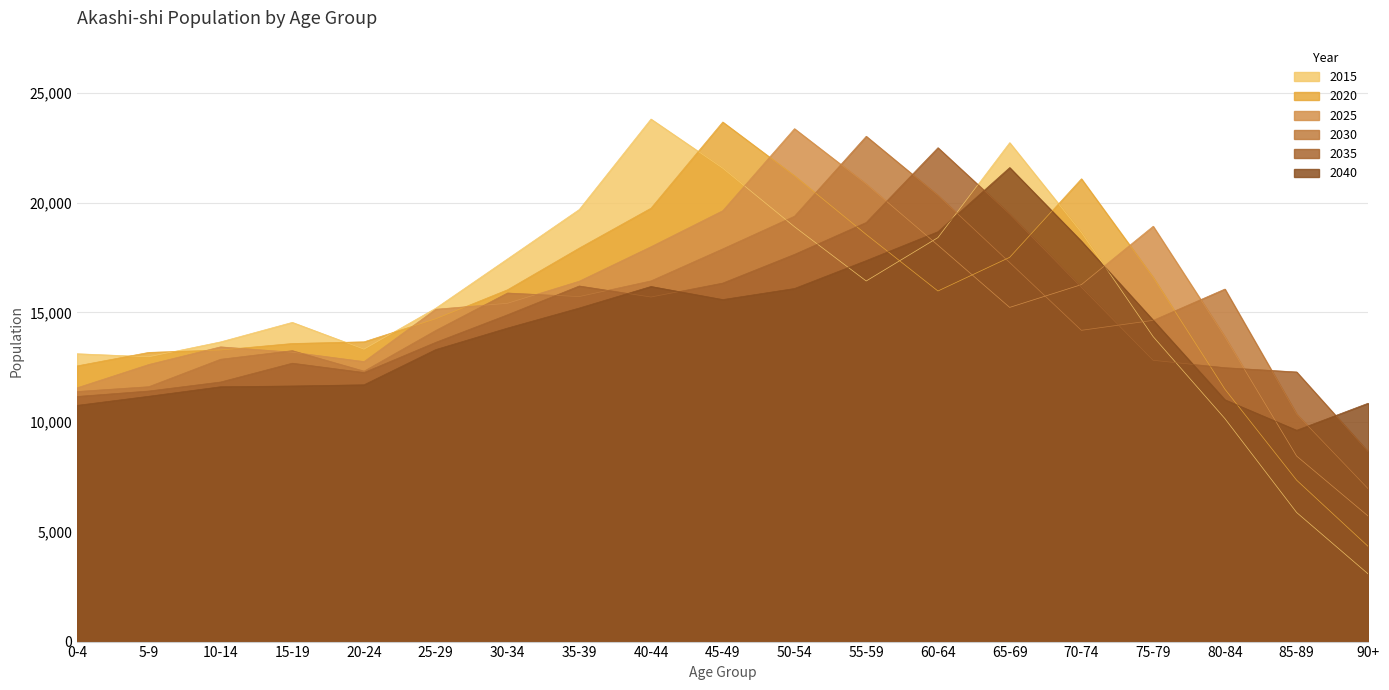

How many interior local valleys does the 2030 series have?

3